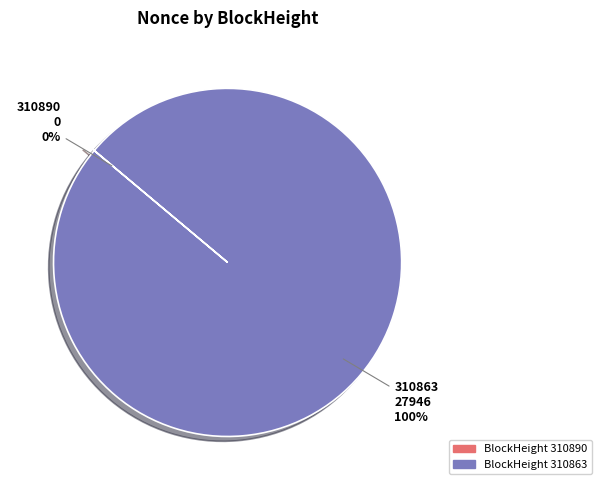

Which category has the smallest portion of the pie?

310890